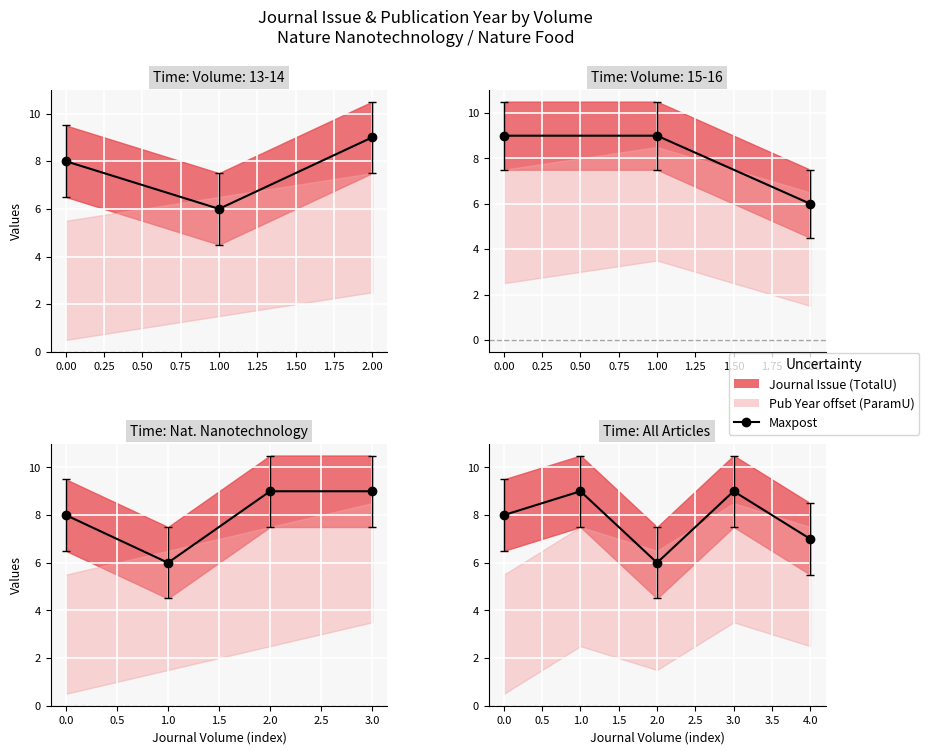

Reading right to left, extract all data points from this chart.

0.75=7	0.50=9	0.25=6	0.00=9	−0.25=8